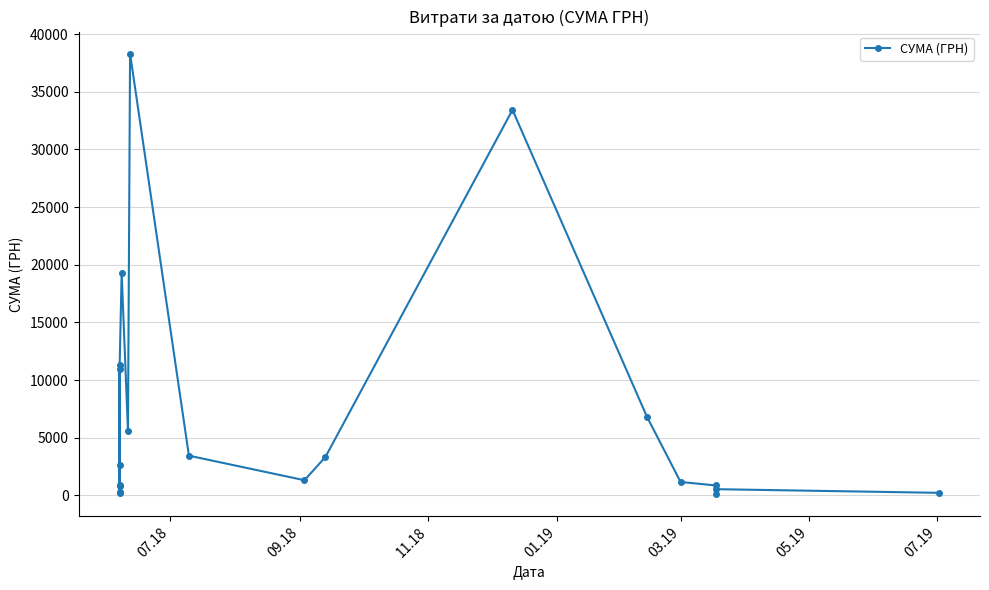

Is it true that the value at 19 is 373.9?

False